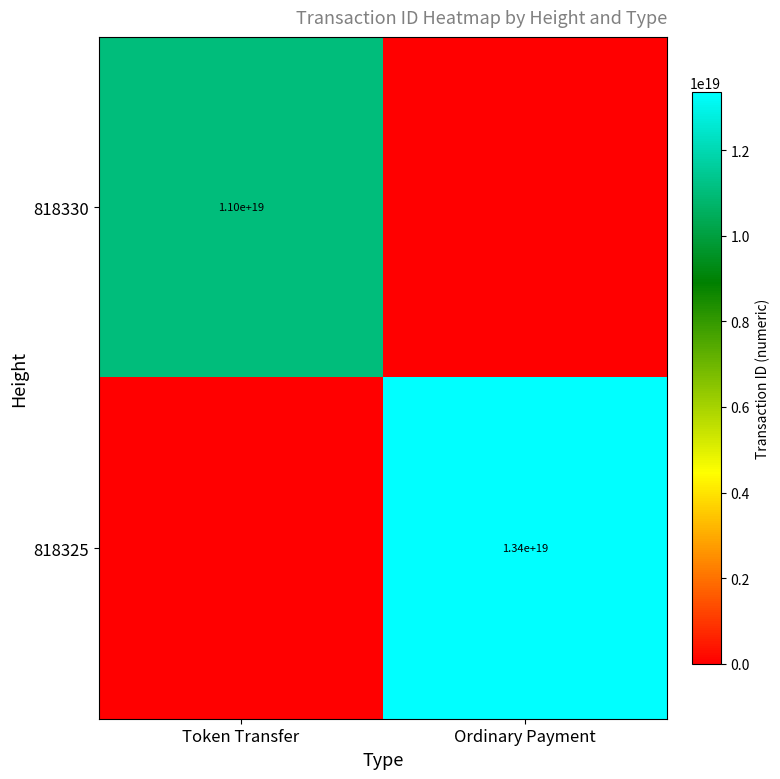

Which has a higher value, Token Transfer or Ordinary Payment?

Token Transfer